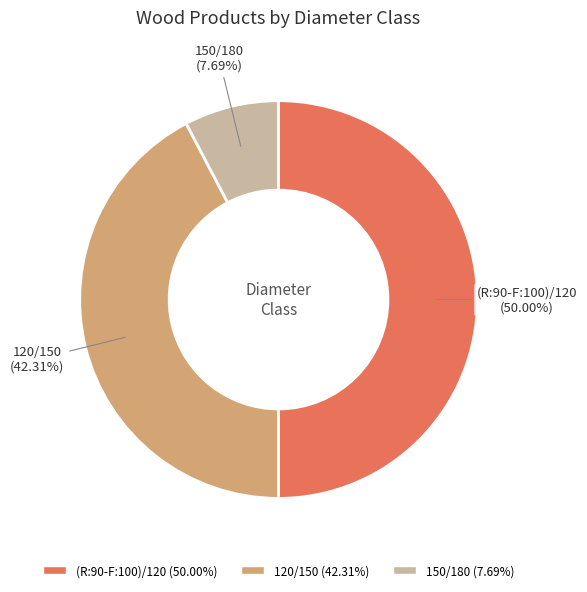

Is the sum of (R:90-F:100)/120 and 120/150 greater than half?

Yes